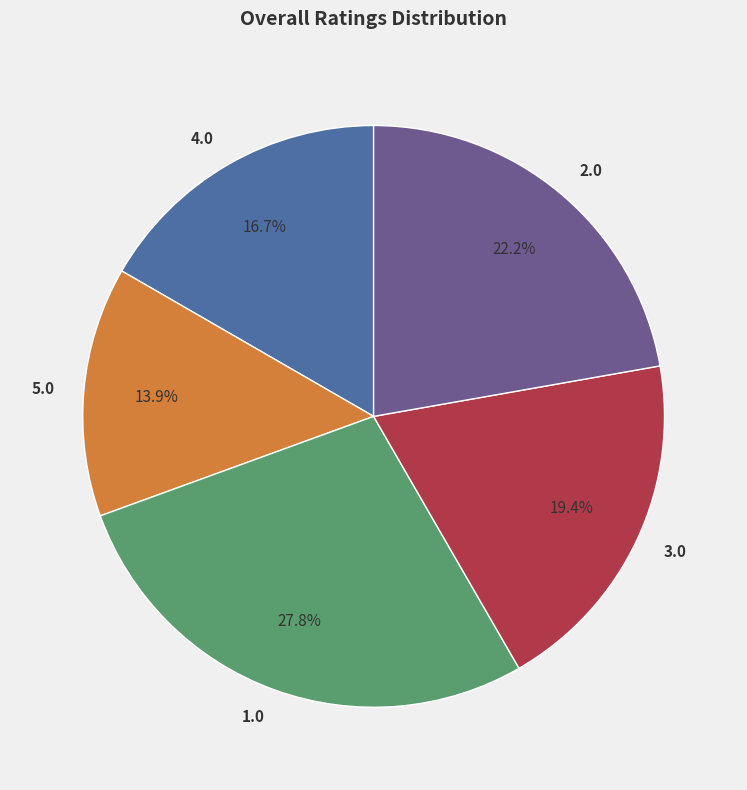

How many segments does this pie chart have?

5